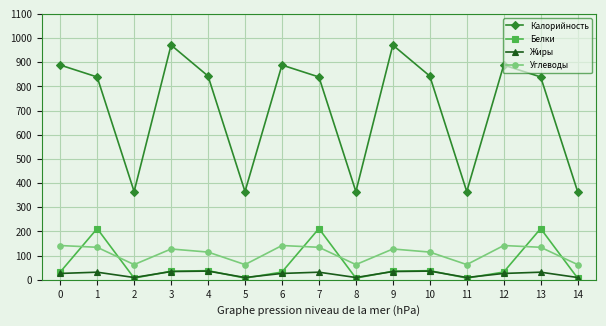

How many values in the Калорийность series are below 839?

5